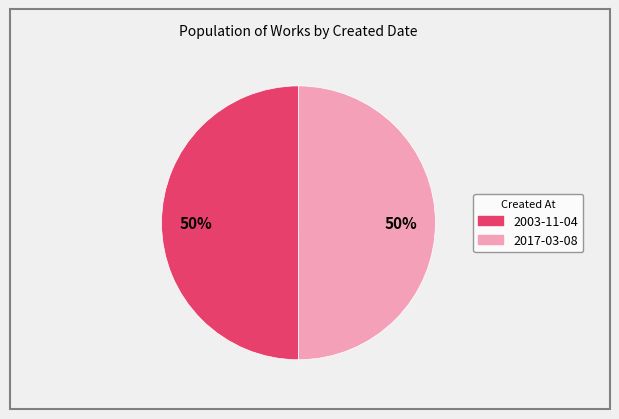

How many slices are in this pie chart?

2